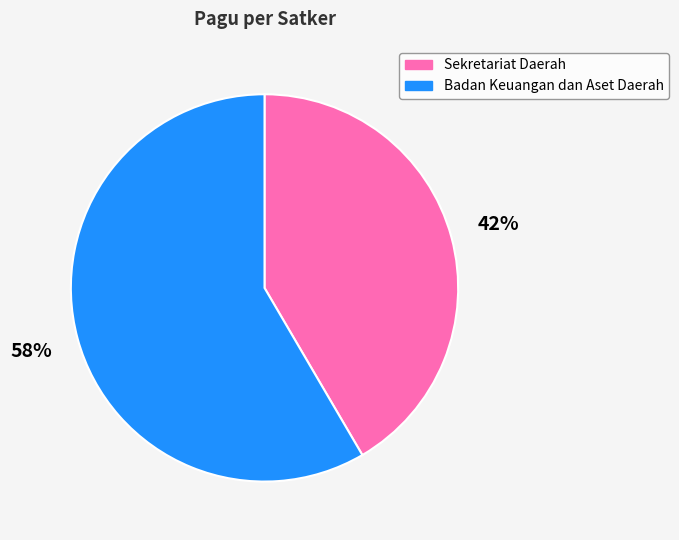

Is the sum of Sekretariat Daerah and Badan Keuangan dan Aset Daerah greater than half?

Yes